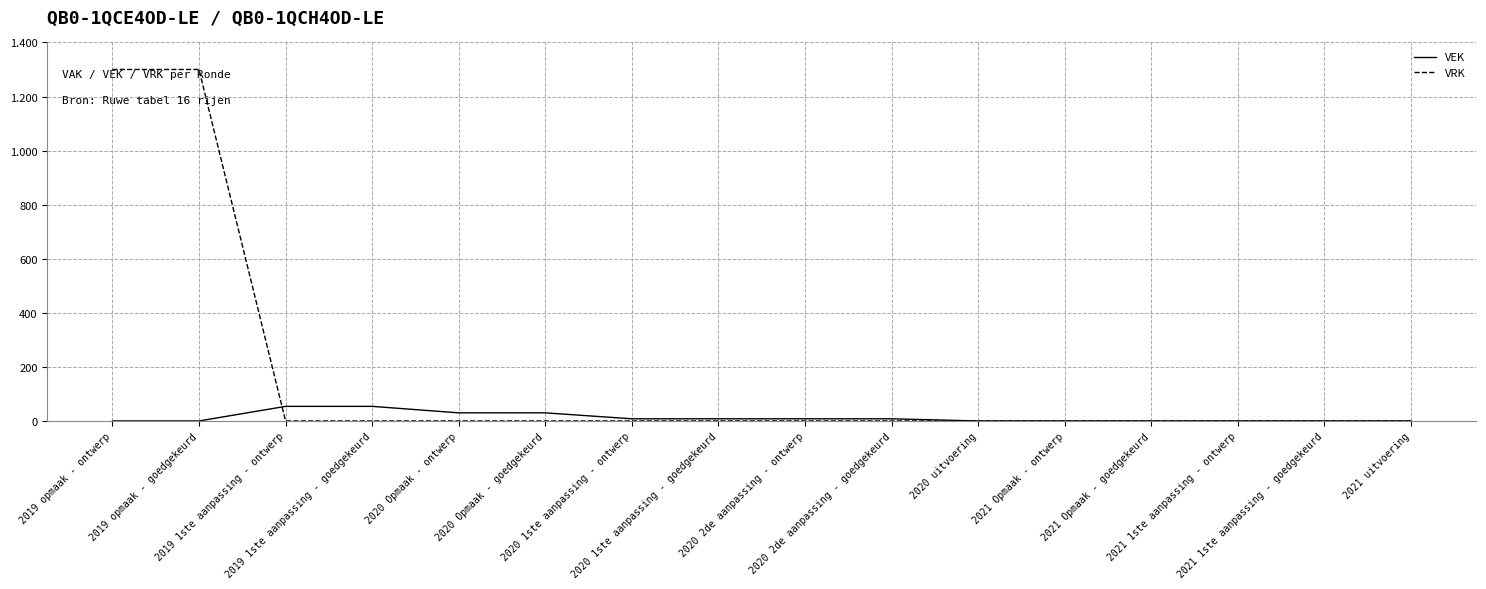

At which category does the chart reach its peak across all series?

2019 opmaak - ontwerp